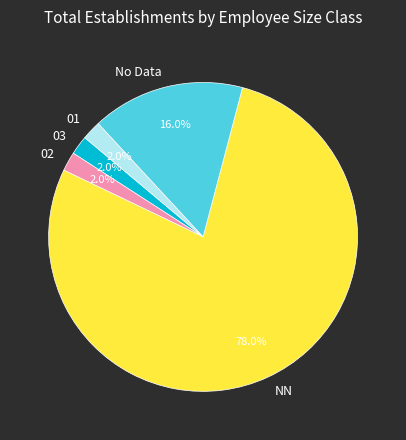

To the nearest percent, what is the difference between the largest and smallest slice percentages?

76%